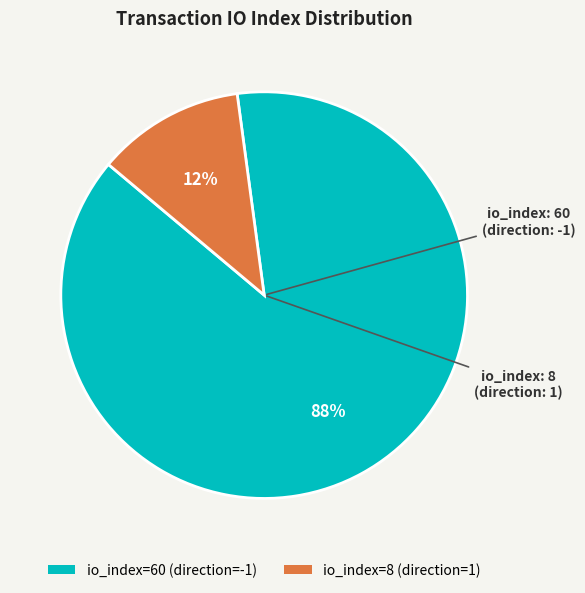

To the nearest percent, what is the difference between the largest and smallest slice percentages?

76%